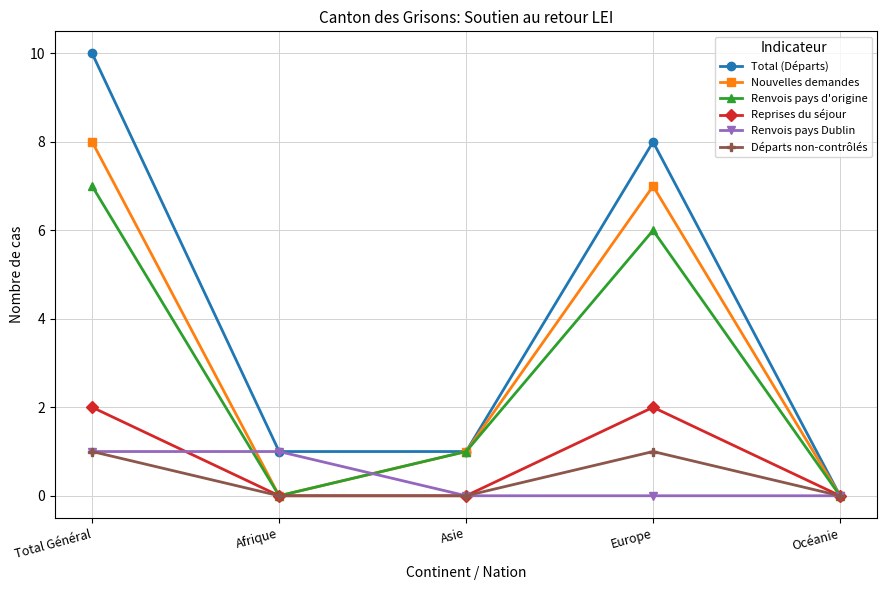

The value of Nouvelles demandes at Europe is 4. True or false?

False